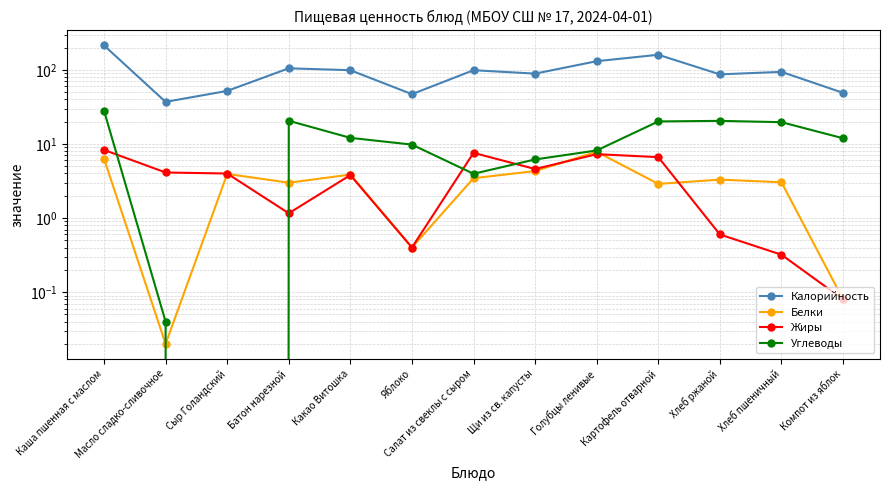

What is the total value across all series at Хлеб ржаной?

111.4